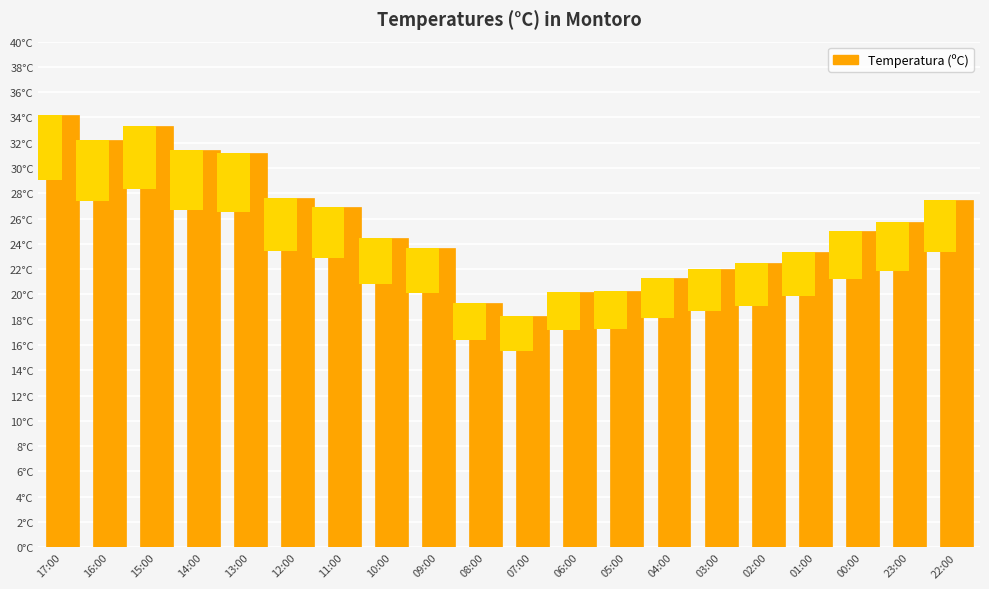

What is the approximate value at 06:00?

20.2